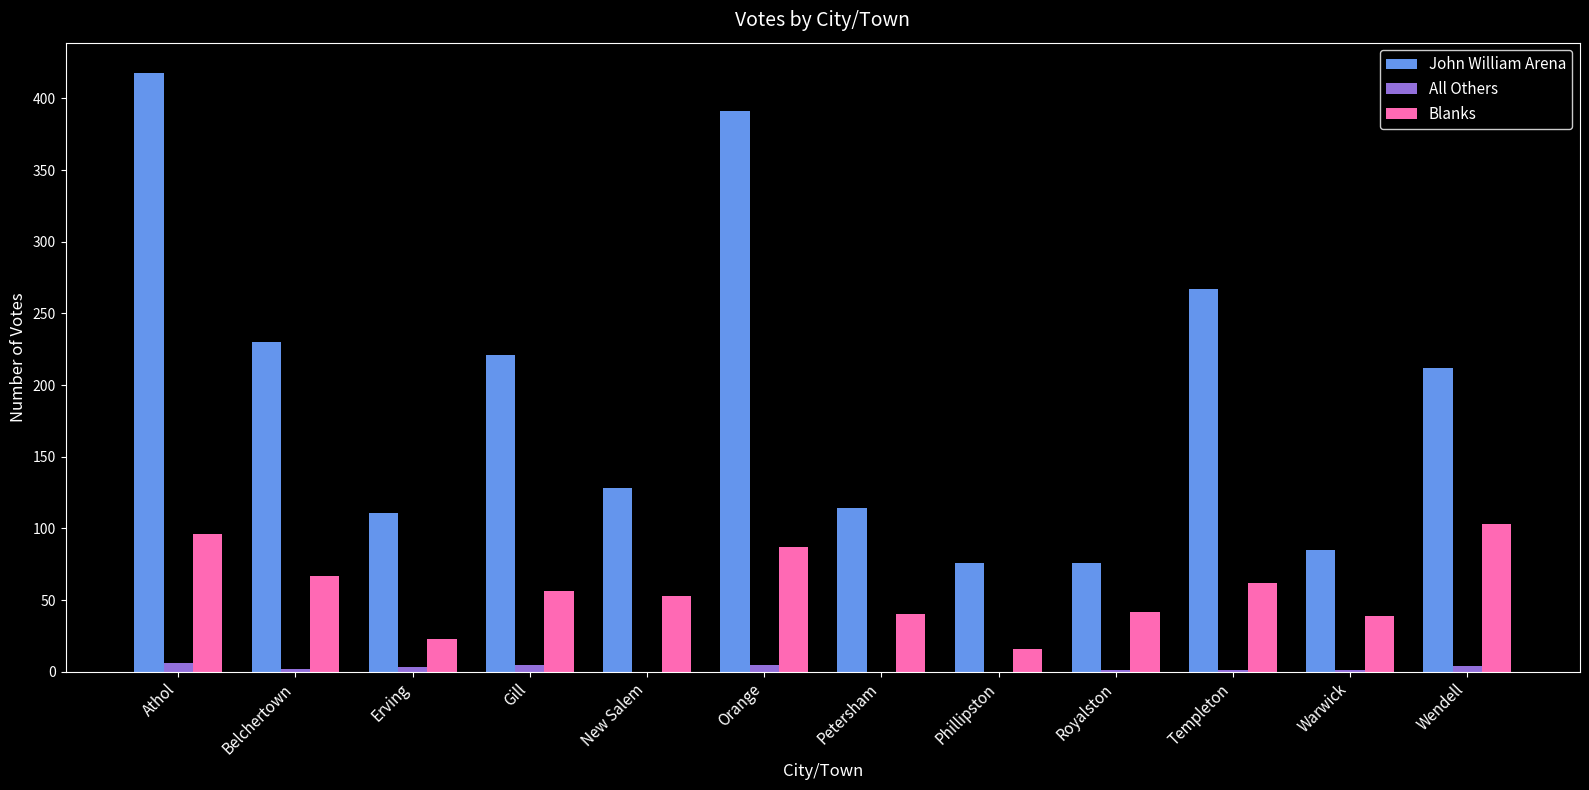

Which series has the widest spread of values?

John William Arena